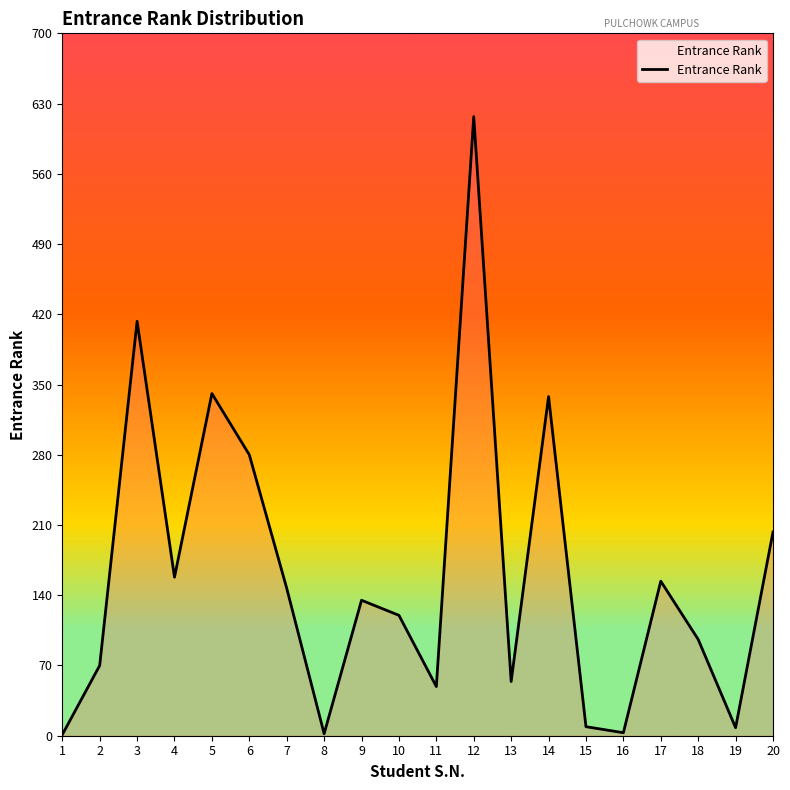

What is the value of the 5th point from the left?

341